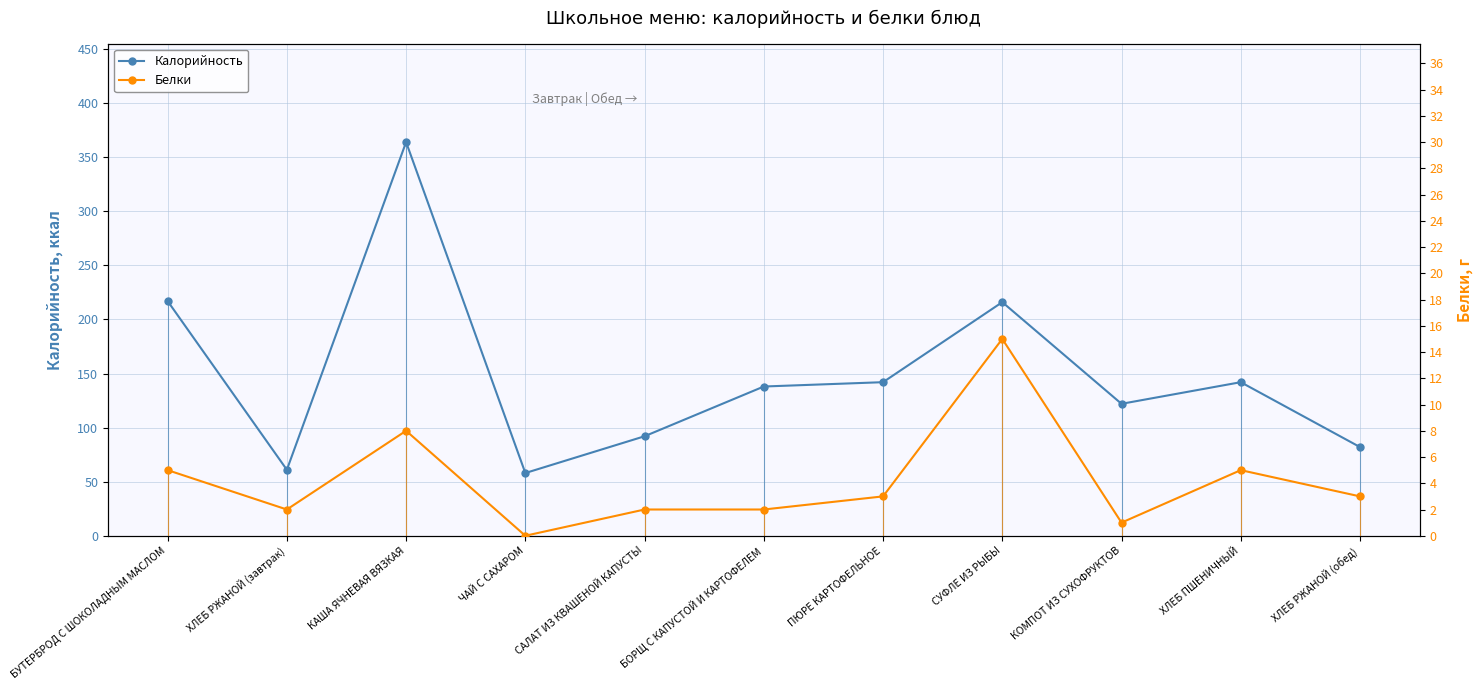

True or false: Калорийность has a value of 82 at ХЛЕБ РЖАНОЙ (обед).

True